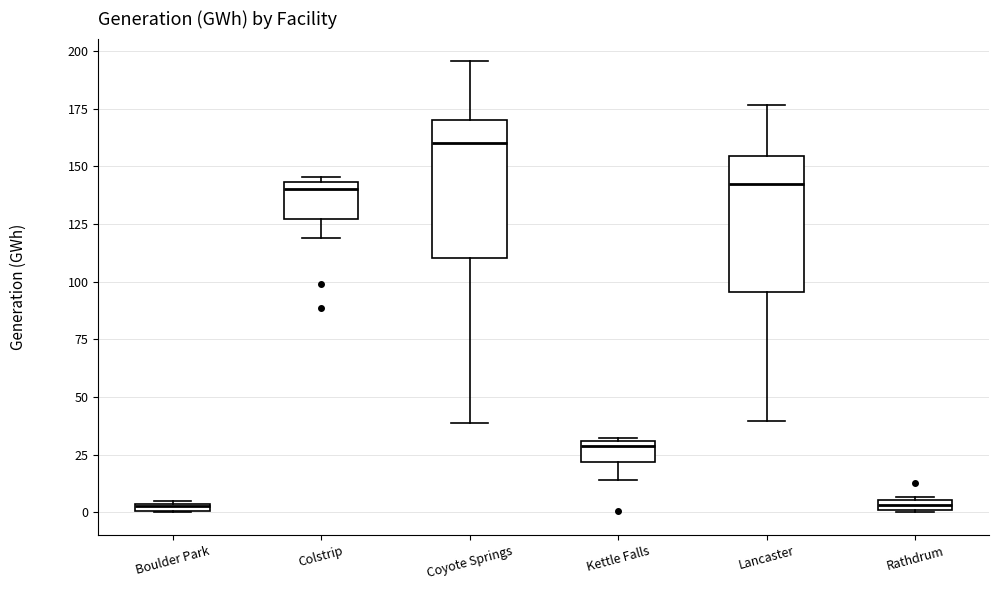

Where is the lower edge of the box for Rathdrum on the y-axis? The values are not printed on the chart, so give them approximately, as read against the axis.

0